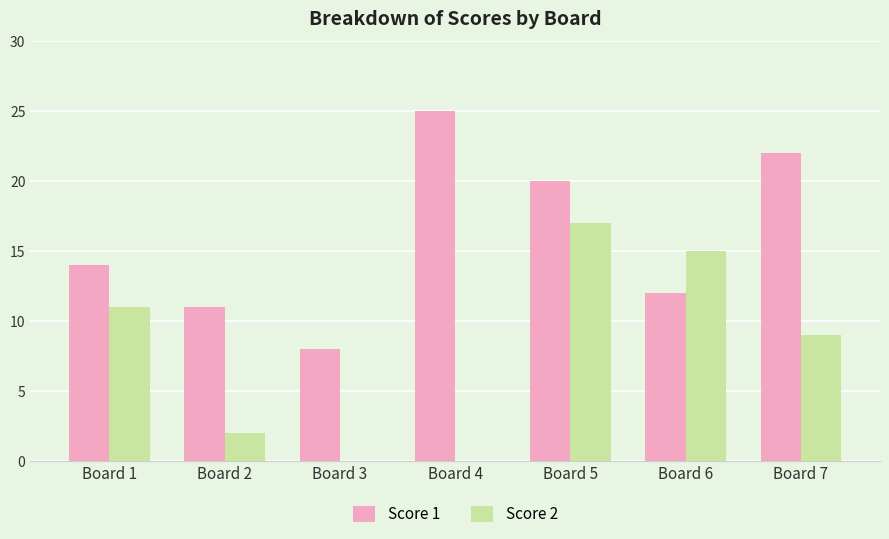

Are the bars horizontal?

No